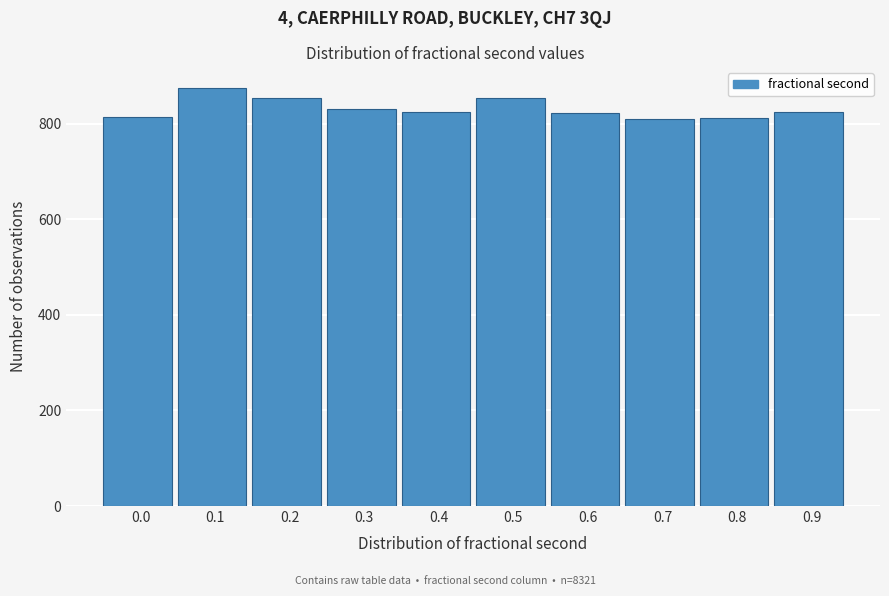

What is the change in value from 0.1 to 0.4?

-50